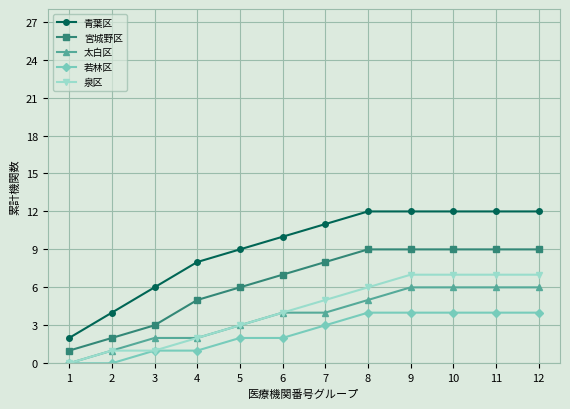

True or false: 太白区 and 青葉区 cross at least once.

False